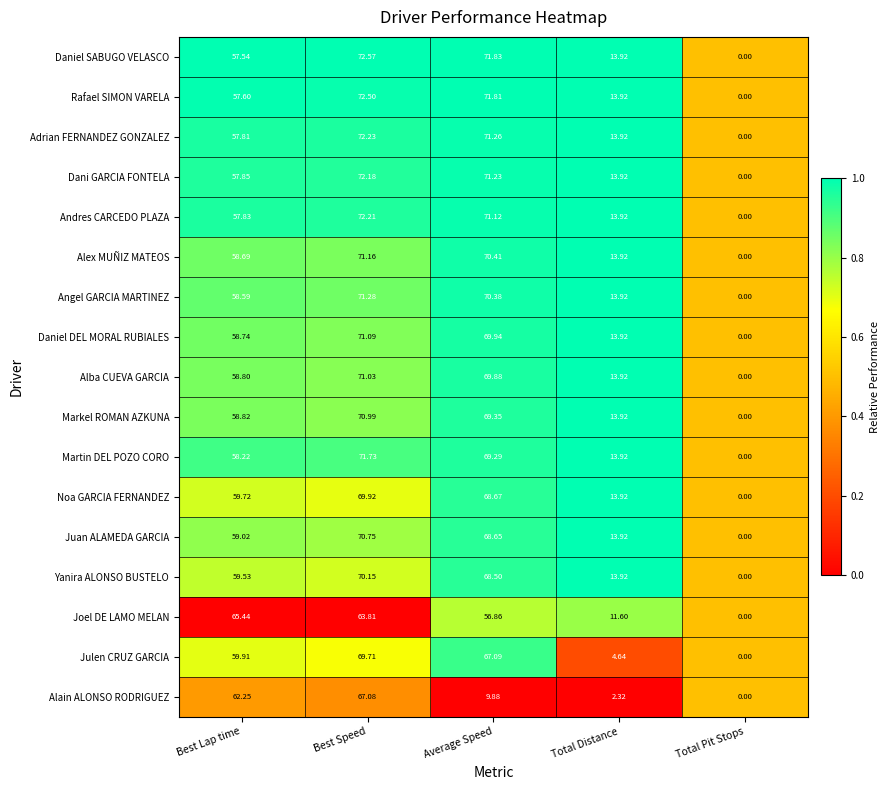

List the series in order of their peak value, lowest first.

Joel DE LAMO MELAN, Alain ALONSO RODRIGUEZ, Julen CRUZ GARCIA, Noa GARCIA FERNANDEZ, Yanira ALONSO BUSTELO, Juan ALAMEDA GARCIA, Markel ROMAN AZKUNA, Alba CUEVA GARCIA, Daniel DEL MORAL RUBIALES, Alex MUÑIZ MATEOS, Angel GARCIA MARTINEZ, Martin DEL POZO CORO, Dani GARCIA FONTELA, Andres CARCEDO PLAZA, Adrian FERNANDEZ GONZALEZ, Rafael SIMON VARELA, Daniel SABUGO VELASCO